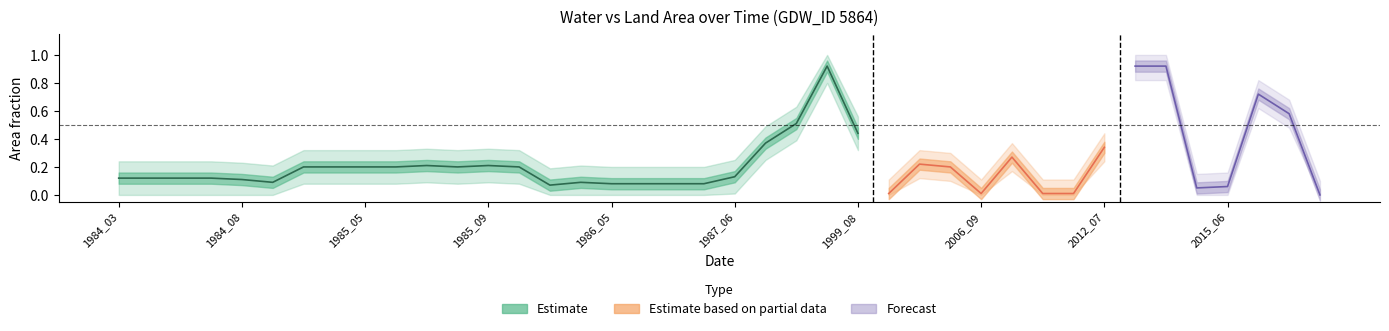

What is the sum of the landArea values at 19 and 14?

1.7